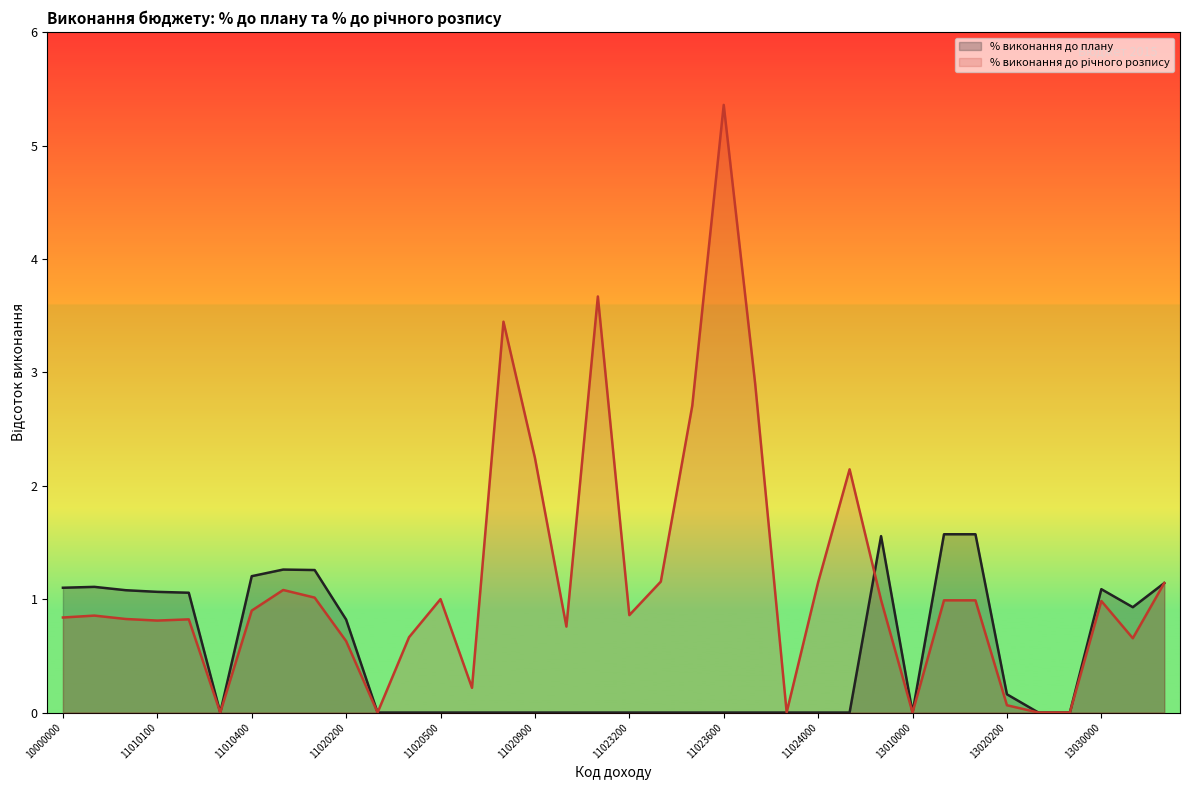

Rank the series by their maximum value, from lowest to highest.

% виконання до плану, % виконання до річного розпису